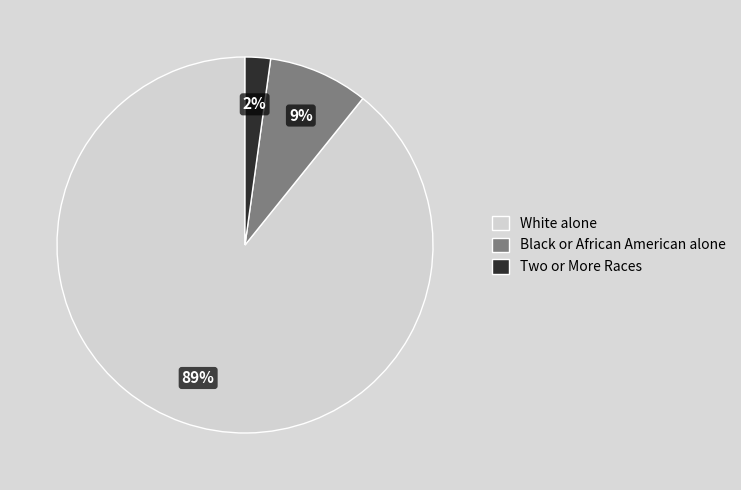

Is it true that Black or African American alone is 9% of the pie?

True